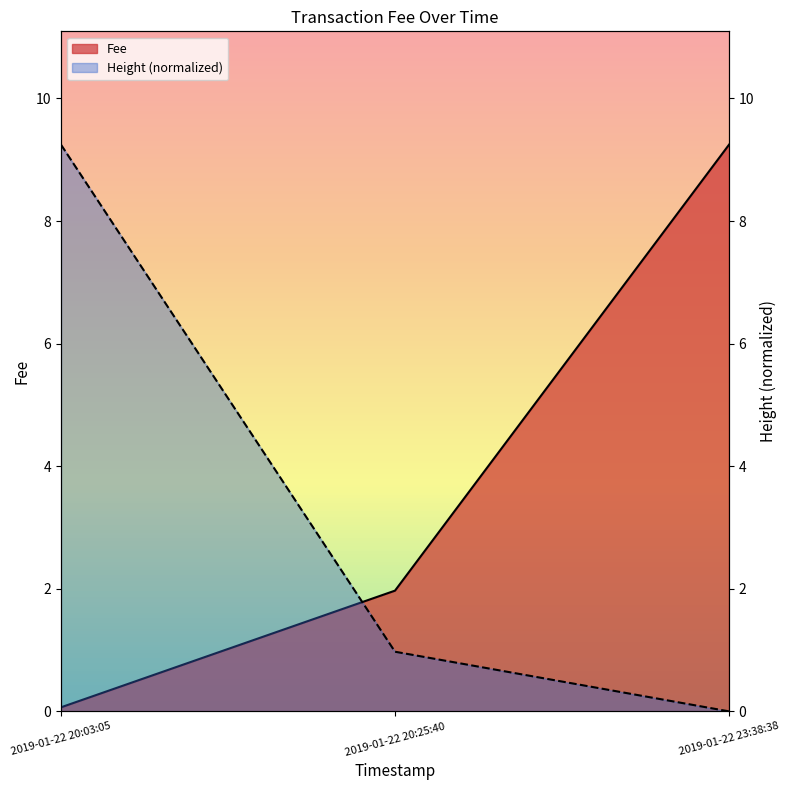

The Fee series shows 0.1 at 2019-01-22 20:03:05. True or false?

True